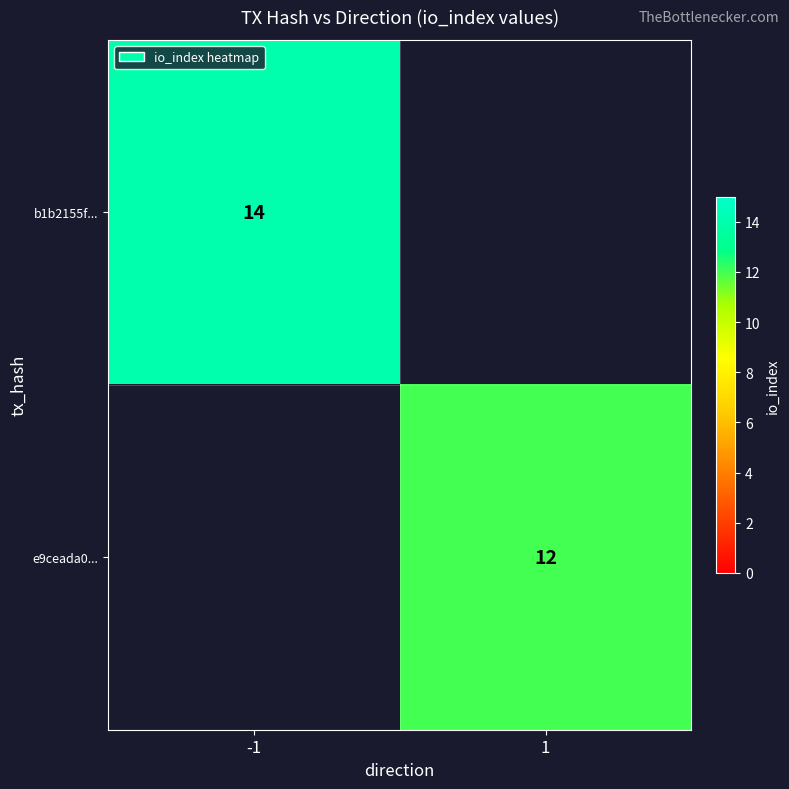

The value of e9ceada0... at 1 is 21. True or false?

False